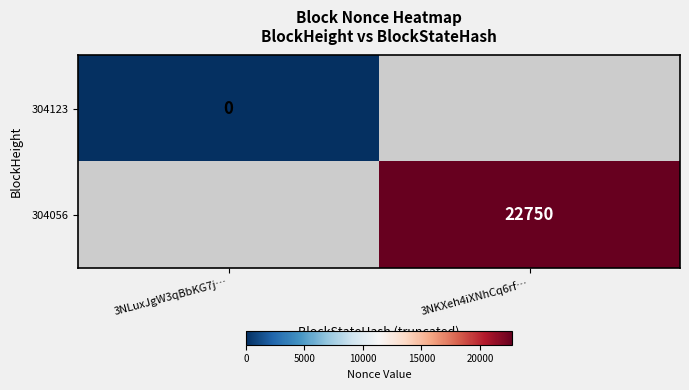

At which category does the chart reach its peak across all series?

3NKXeh4iXNhCq6rf…